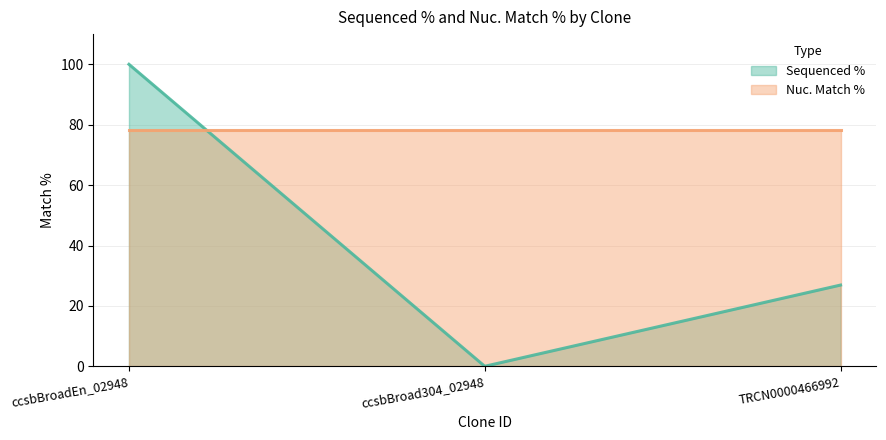

How many data points are above 26?

2